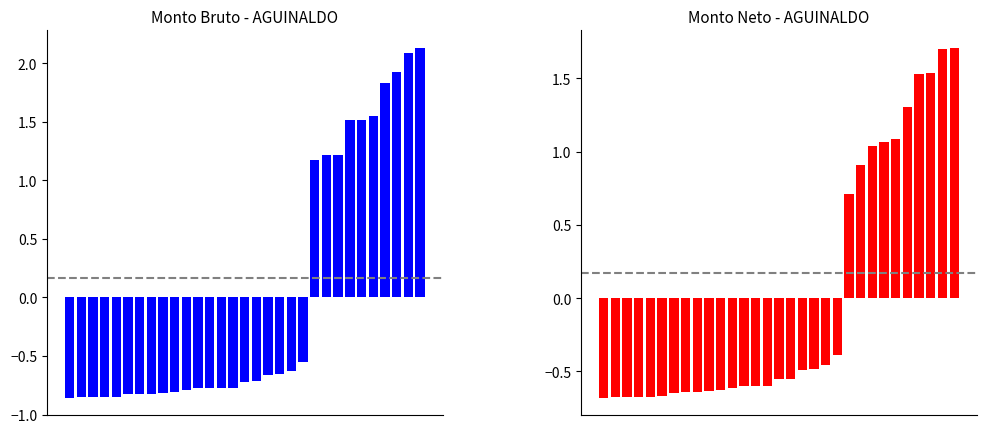

Rank the series by their maximum value, from highest to lowest.

Monto bruto, Monto neto